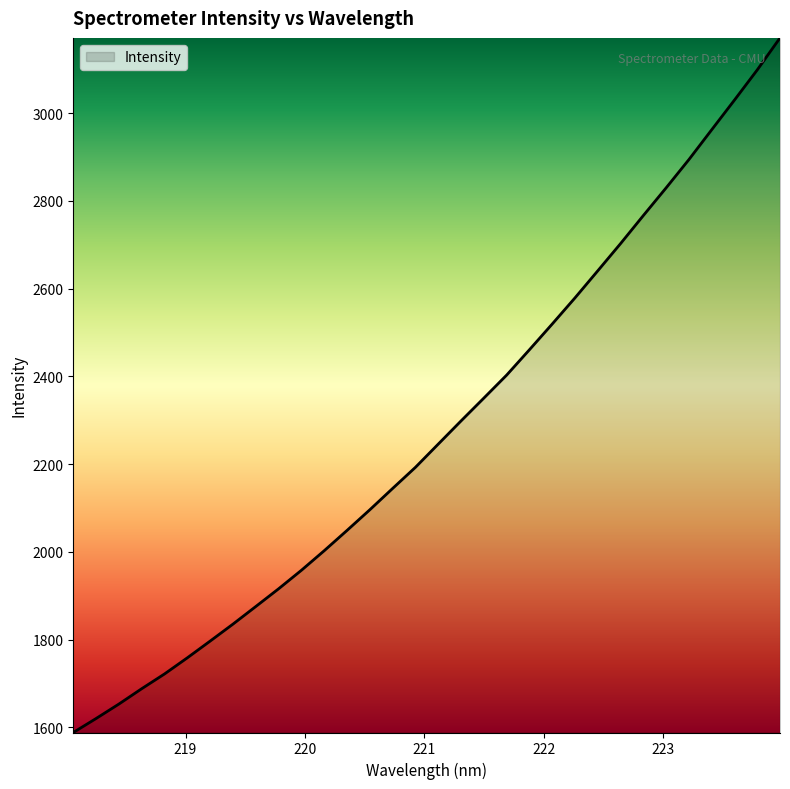

Does the chart have visible grid lines?

No